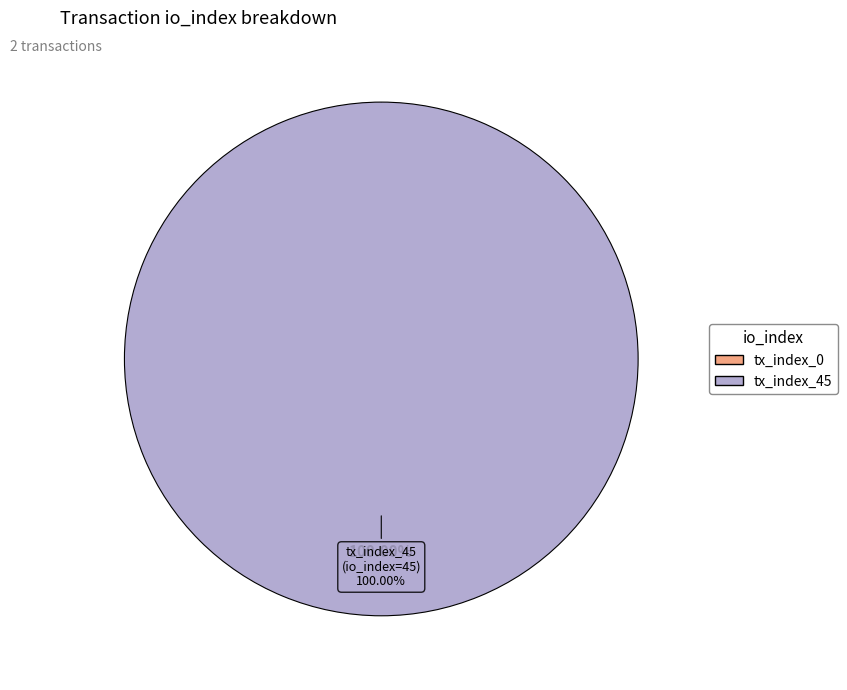

To the nearest percent, what is the combined percentage of tx_index_0 and tx_index_45?

100%